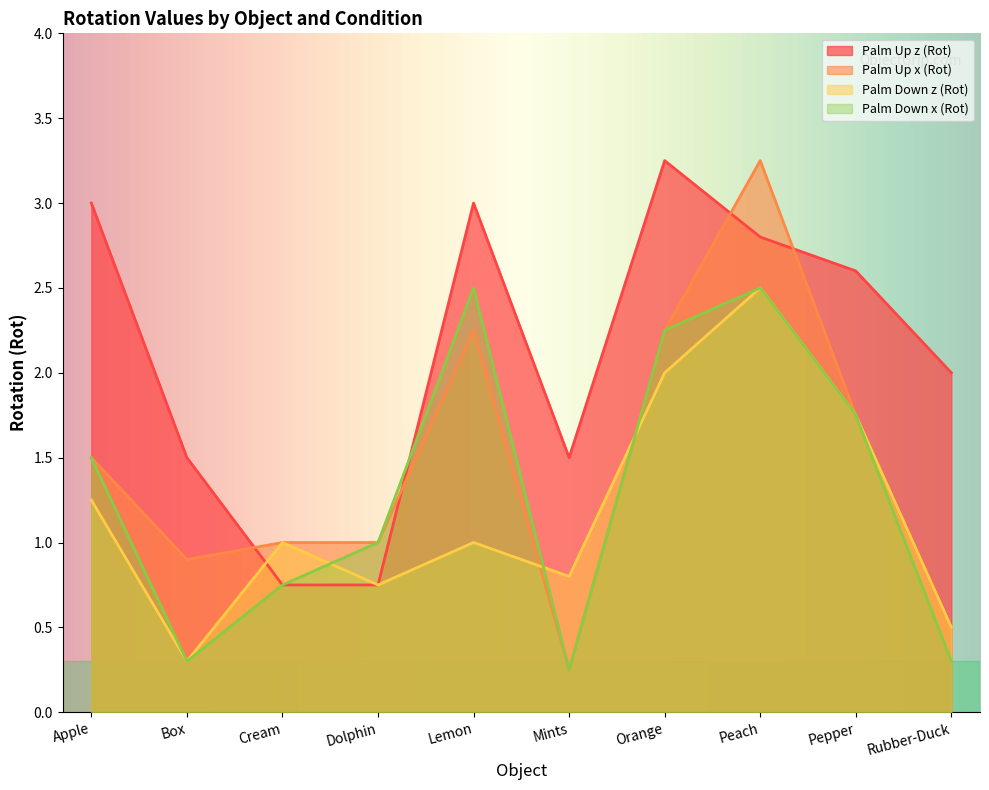

Where is the first local maximum for Palm Down z (Rot)?

Cream